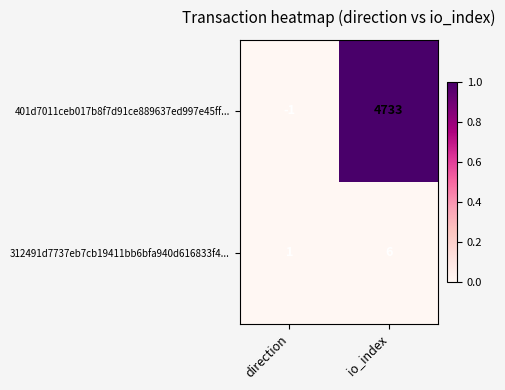

How many distinct data groups are displayed?

2